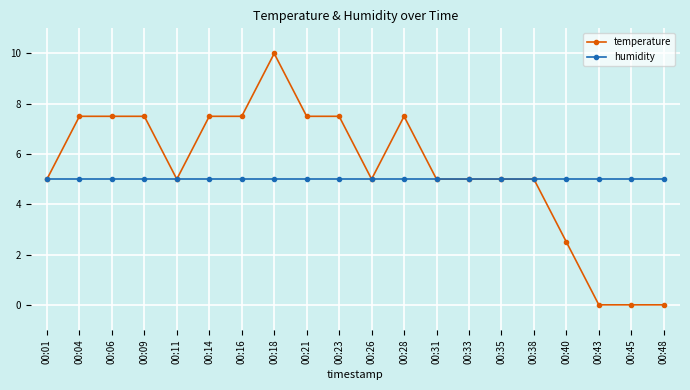

True or false: temperature has more than 1 points higher than both neighbors.

True